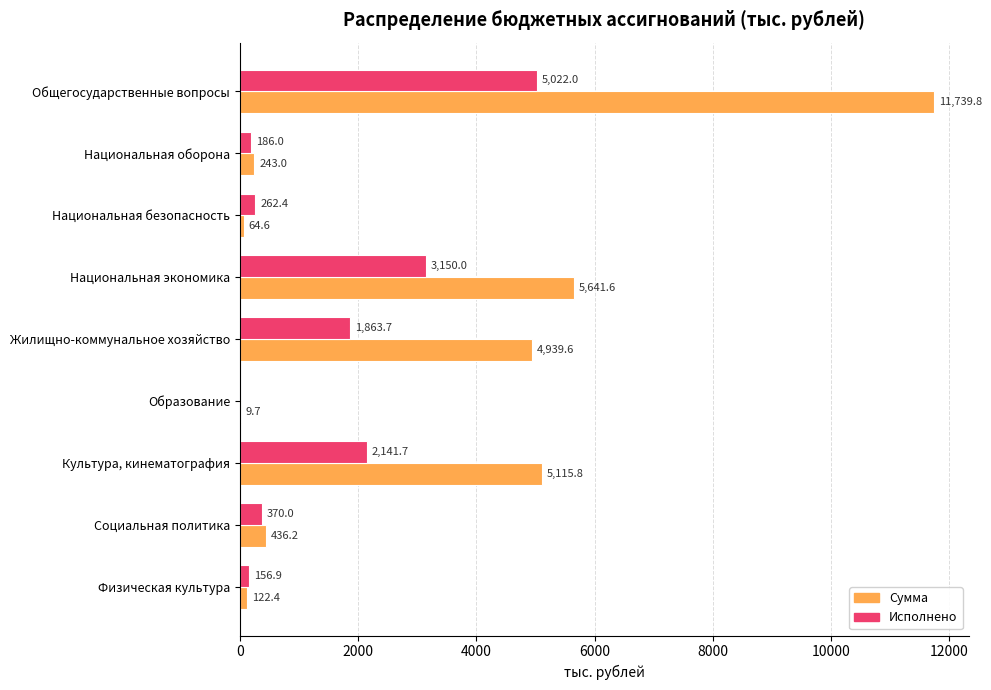

Between Национальная экономика and Физическая культура, which series saw the biggest shift?

Сумма